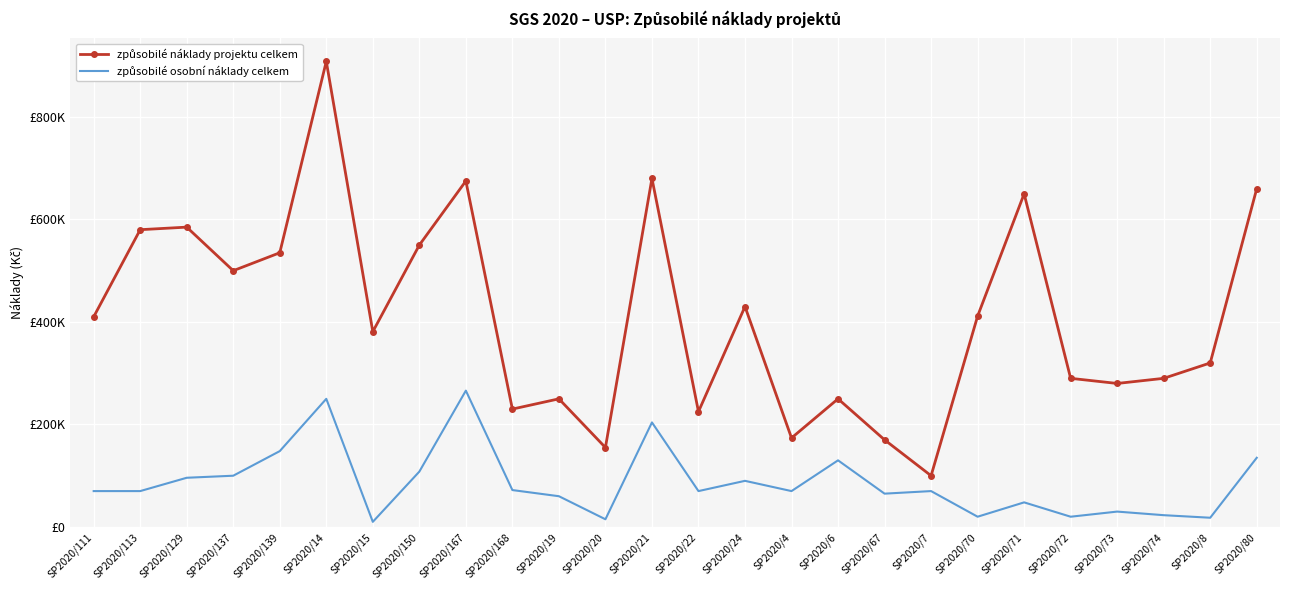

Rank the categories by způsobilé náklady projektu celkem value from lowest to highest.

SP2020/7, SP2020/20, SP2020/67, SP2020/4, SP2020/22, SP2020/168, SP2020/19, SP2020/6, SP2020/73, SP2020/72, SP2020/74, SP2020/8, SP2020/15, SP2020/111, SP2020/70, SP2020/24, SP2020/137, SP2020/139, SP2020/150, SP2020/113, SP2020/129, SP2020/71, SP2020/80, SP2020/167, SP2020/21, SP2020/14